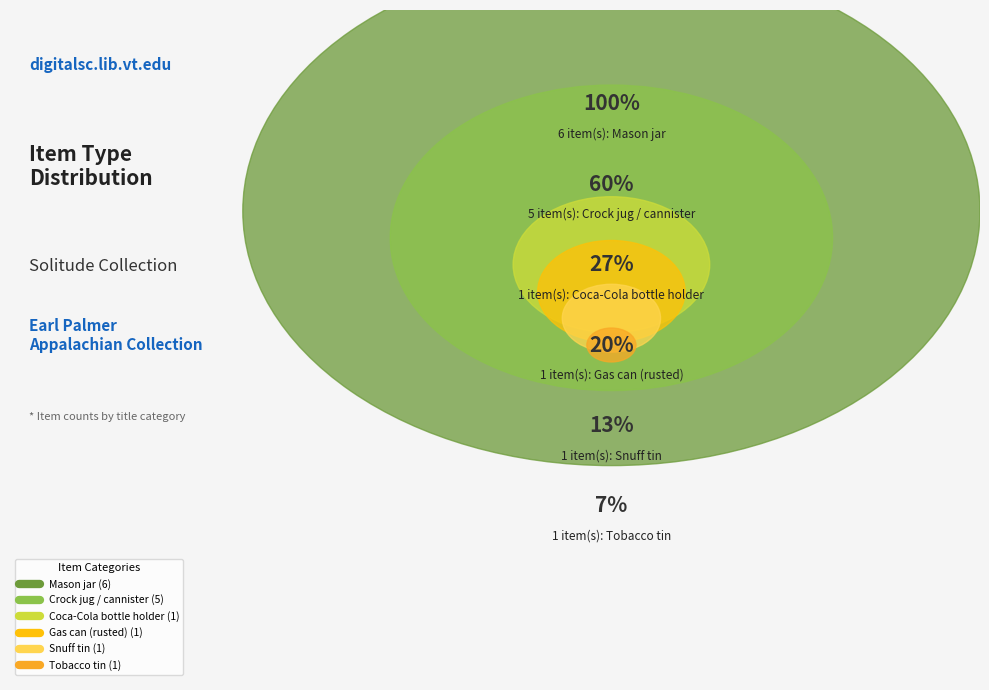

Is there a majority slice in this chart?

No